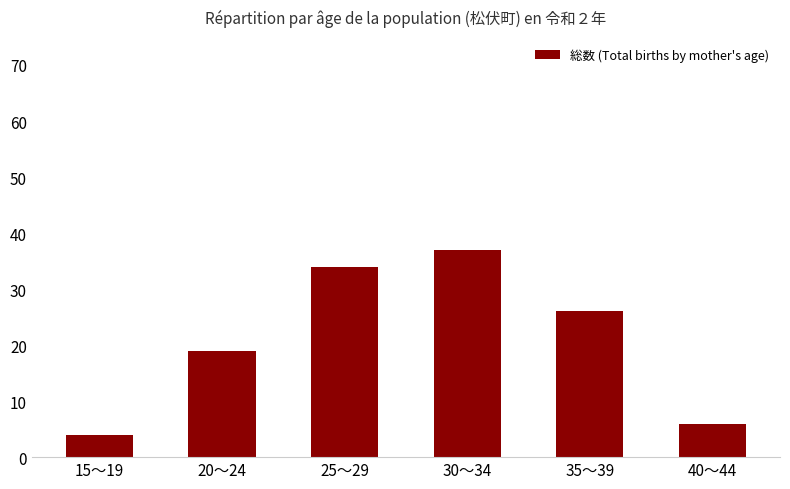

List the labels in order of value, smallest first.

15～19, 40～44, 20～24, 35～39, 25～29, 30～34